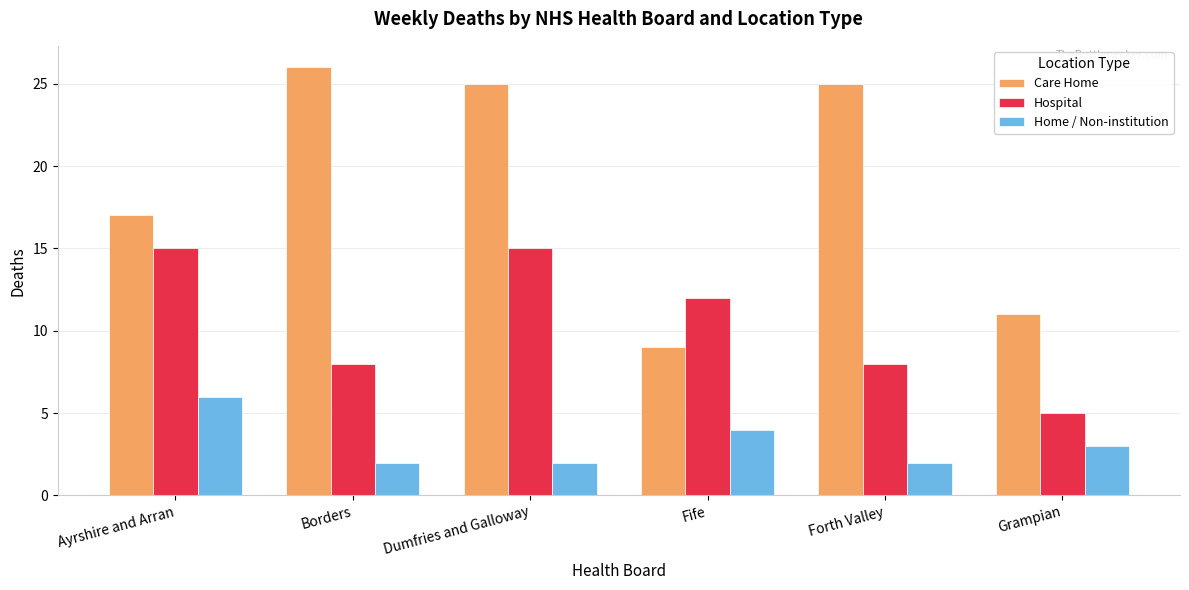

What is the label of the 4th bar from the left?

Fife